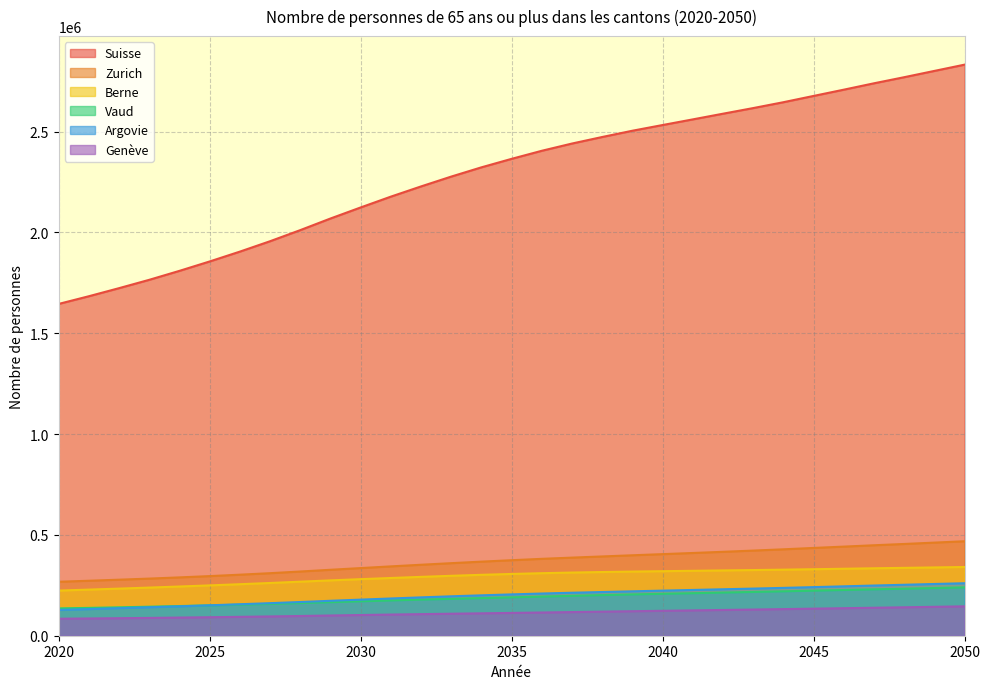

Where does the Berne series first go above 306311?

2036